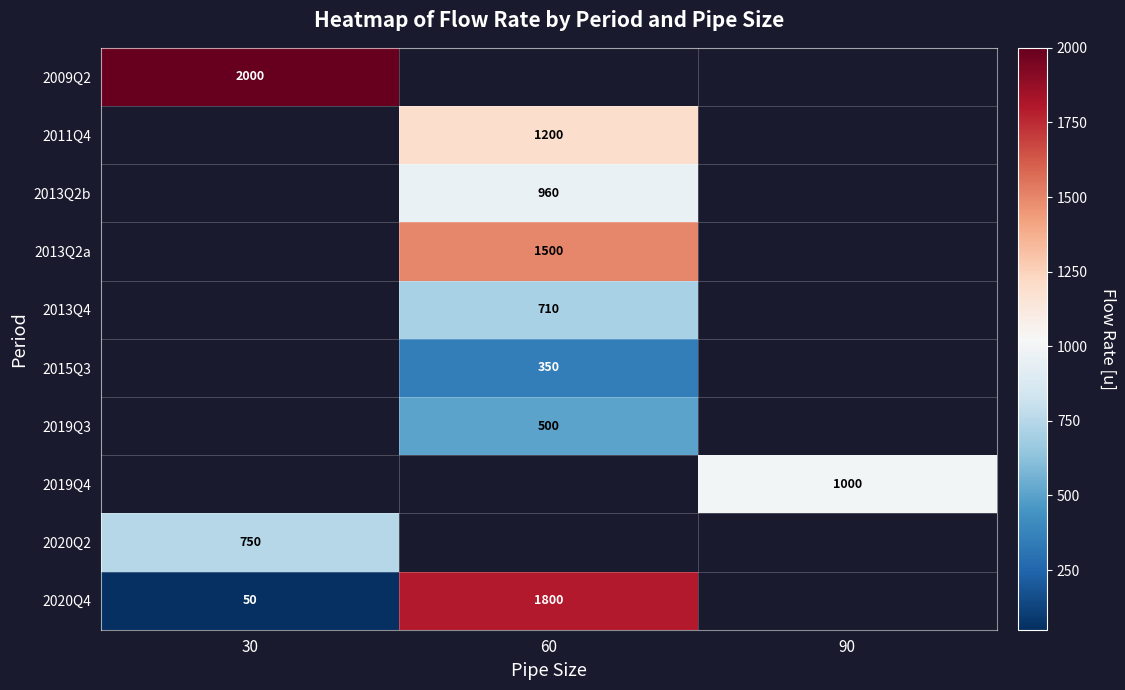

The value of 2020Q4 at 30 is 50. True or false?

True